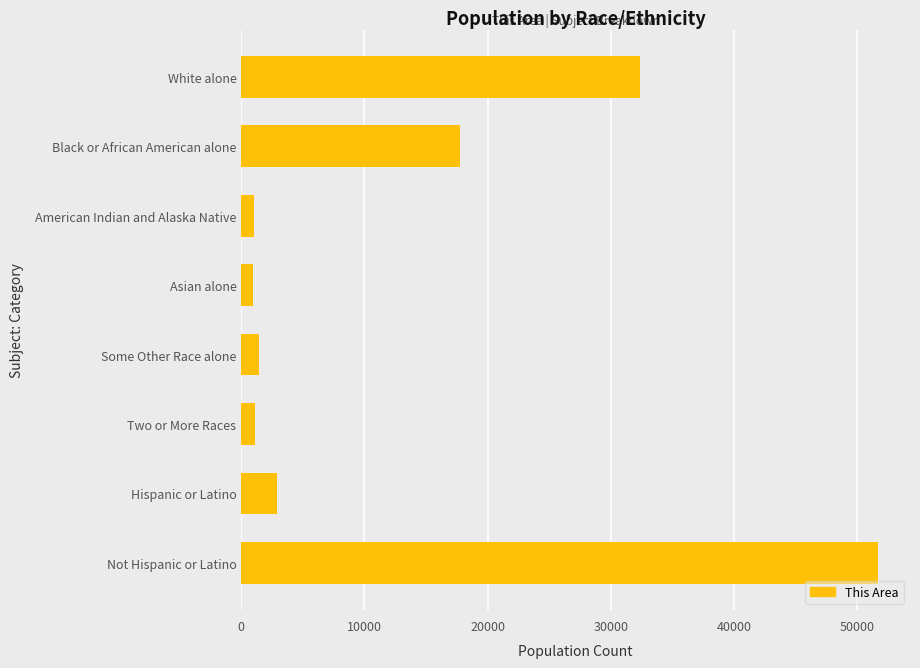

True or false: the data shows 2920 at Hispanic or Latino.

True